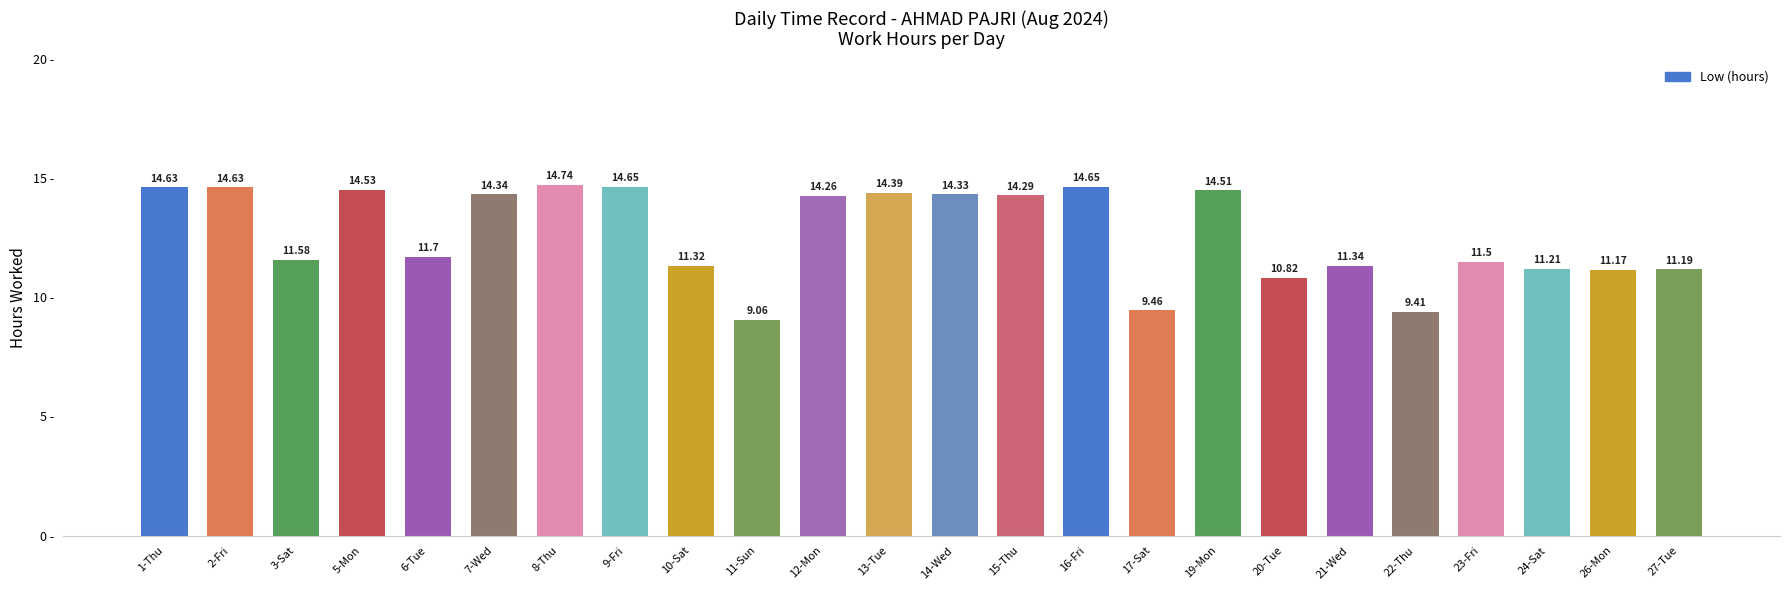

What is the difference between the maximum and minimum values?

5.7